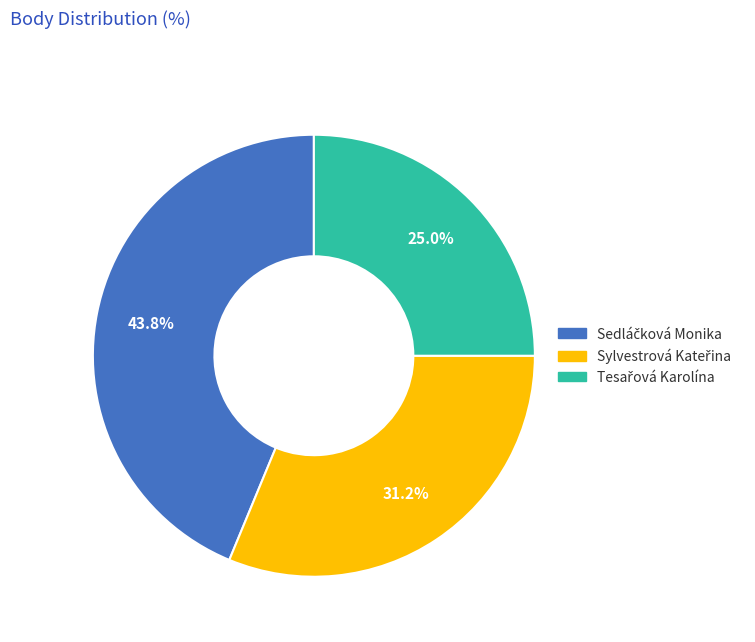

Is there any slice that represents more than half of the pie?

No